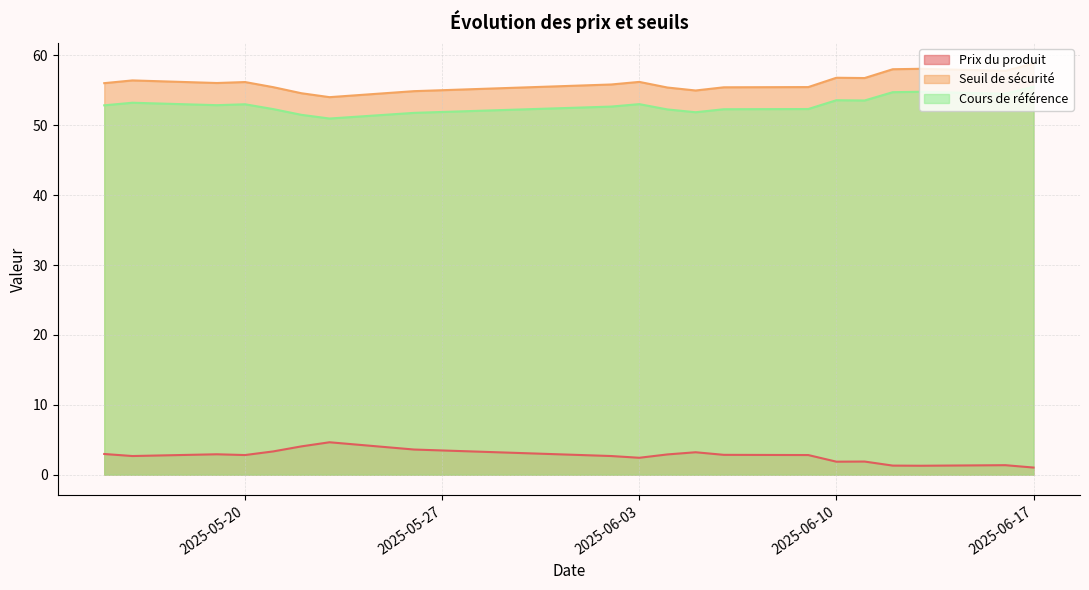

What is the sum of the Prix du produit values at 2025-06-03 and 2025-05-19?

5.3